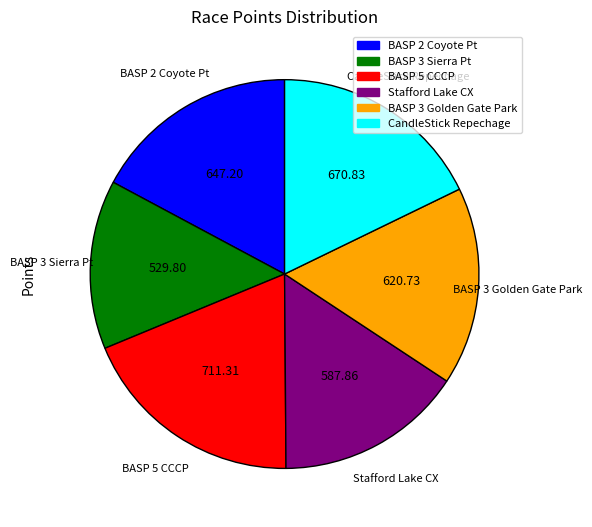

Do CandleStick Repechage and BASP 3 Sierra Pt together represent more than half of the pie?

No